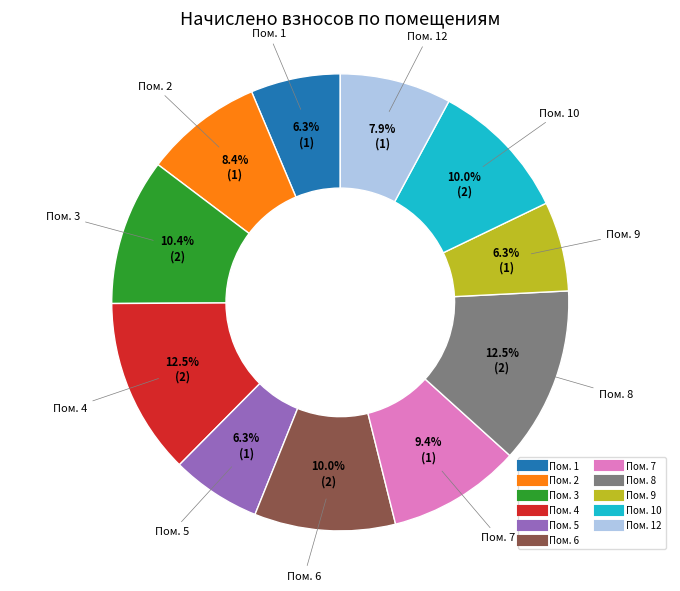

To the nearest percent, what is the difference between the largest and smallest slice percentages?

6%